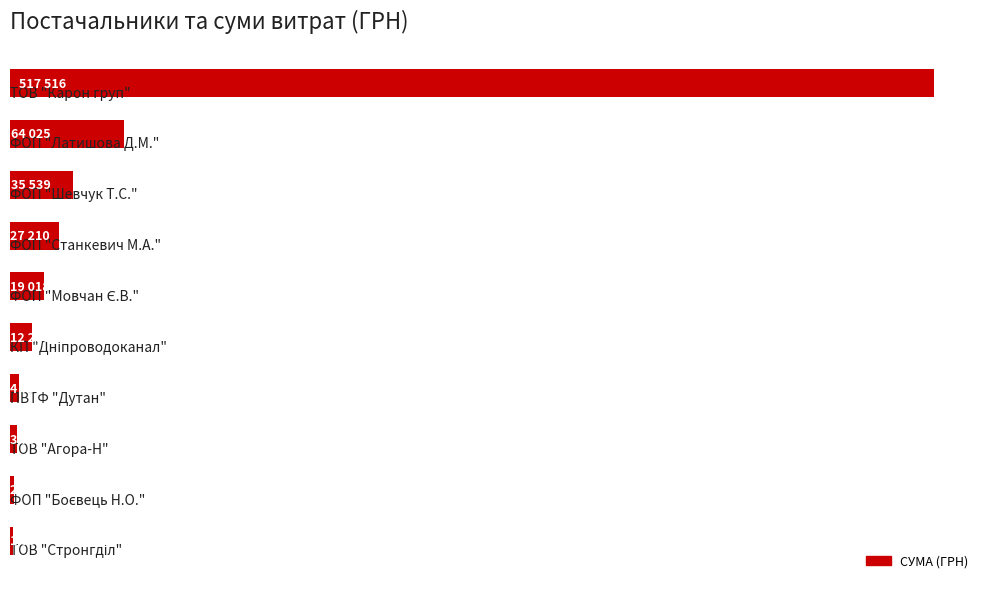

Are the bars horizontal?

Yes